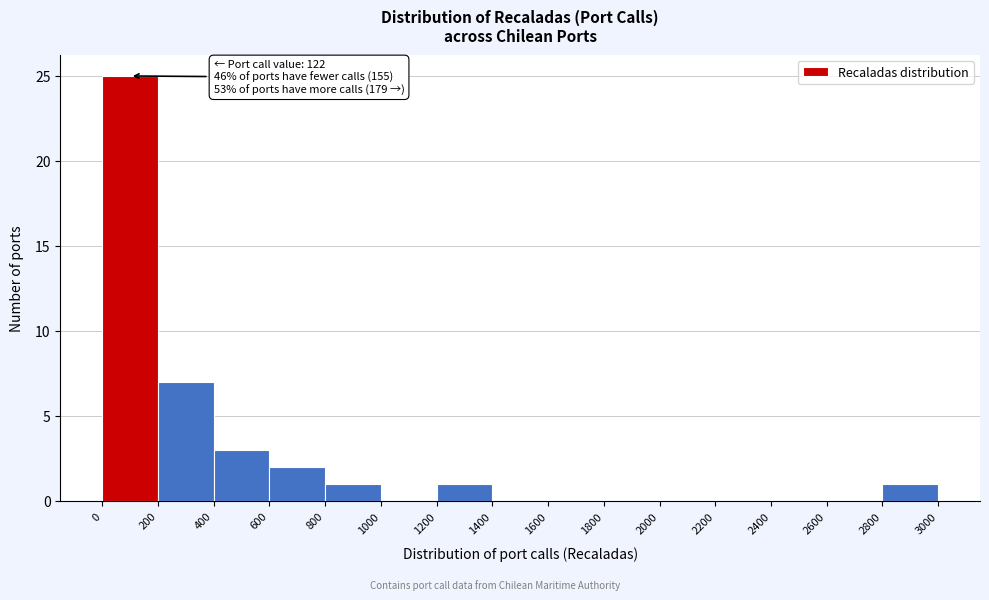

Over which range of the x-axis is the bar tallest?

0 to 200